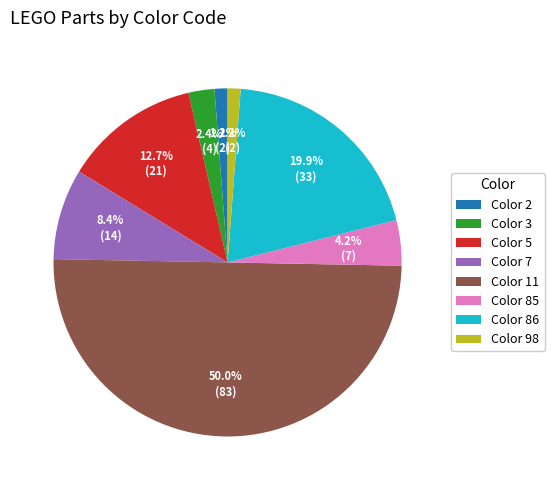

What is the largest slice in the pie chart?

Color 11